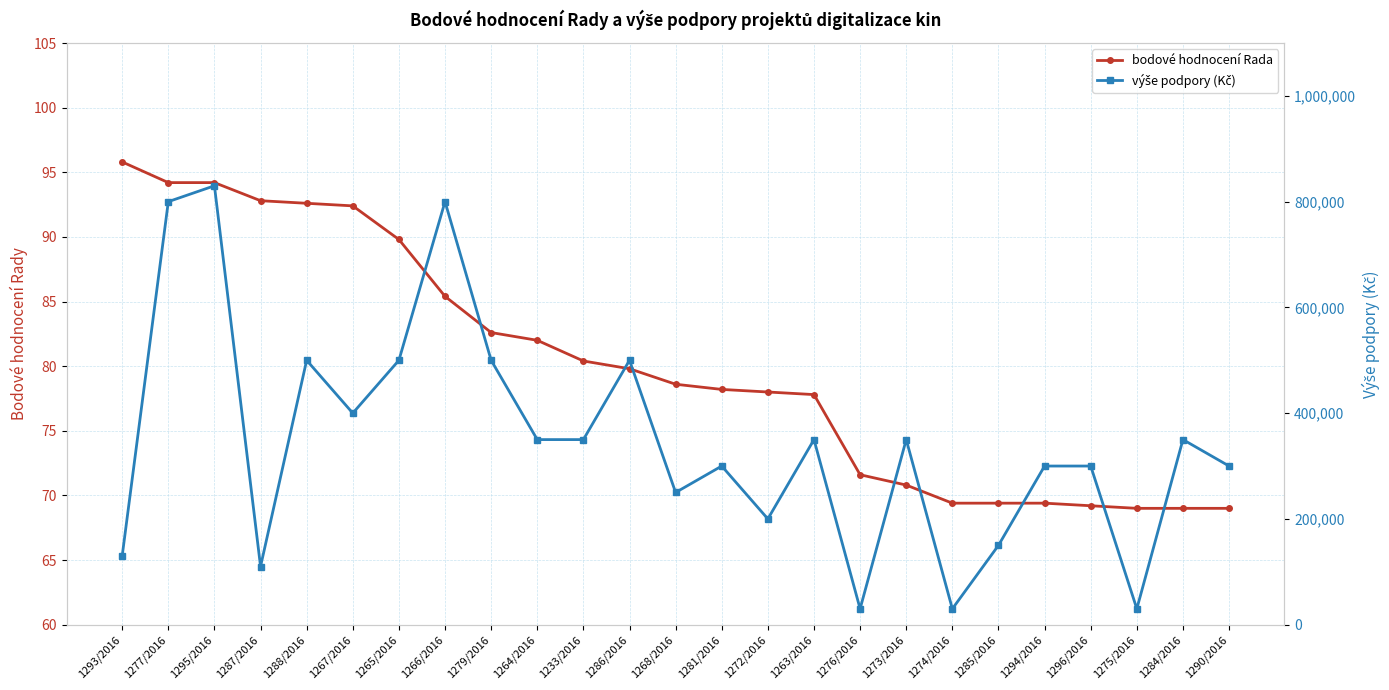

At how many categories does at least one series exceed 506012?

3